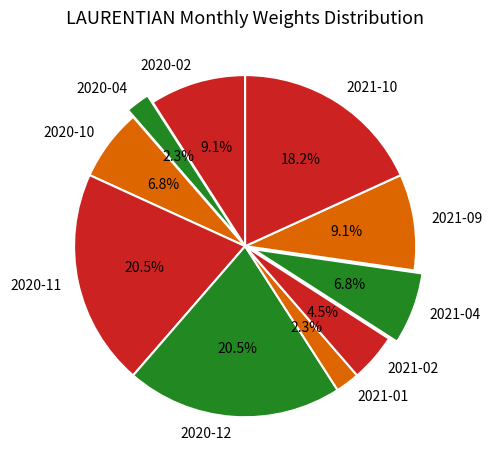

Approximately how many times larger is the value at 2021-09 compared to 2021-01?

4.0